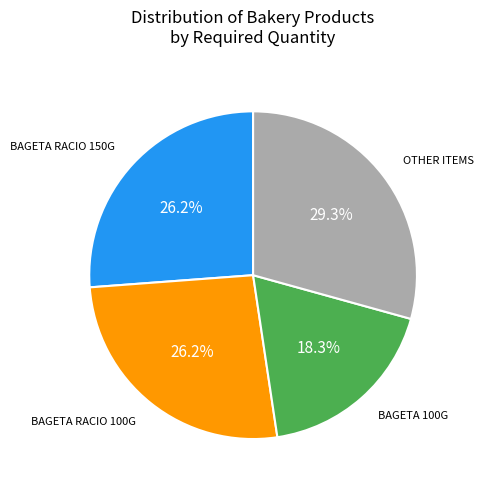

Is there a majority slice in this chart?

No